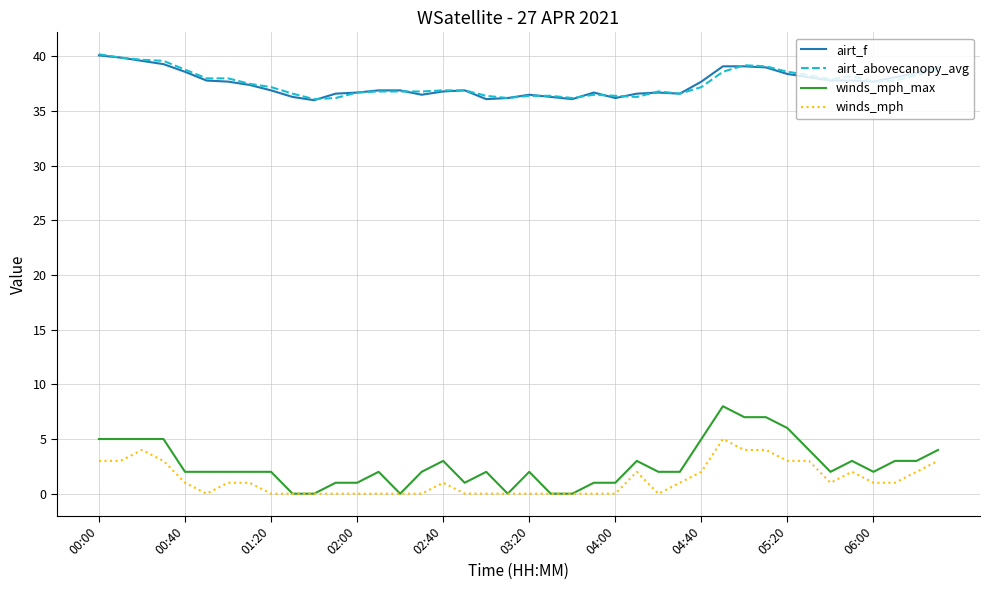

True or false: airt_f and winds_mph intersect in this chart.

False